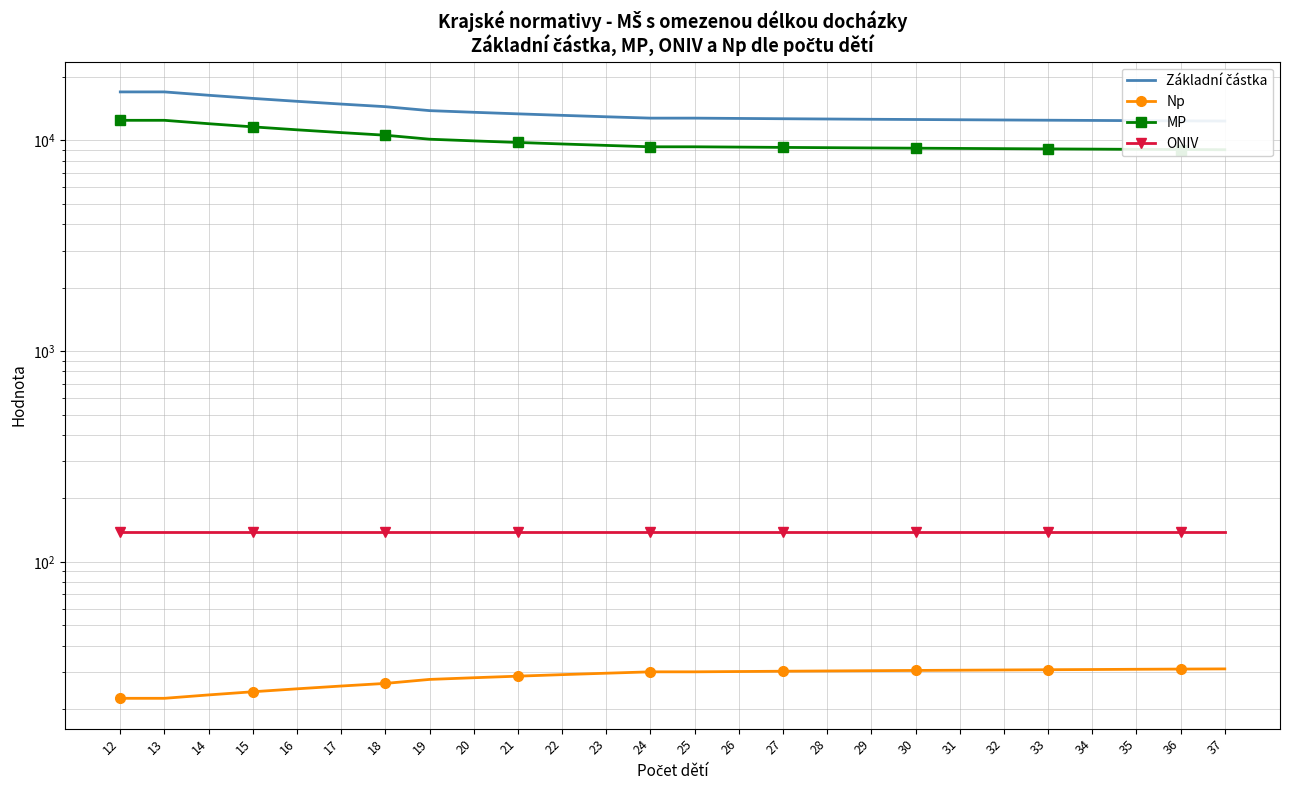

Is it true that ONIV equals 138.0 at 31?

True